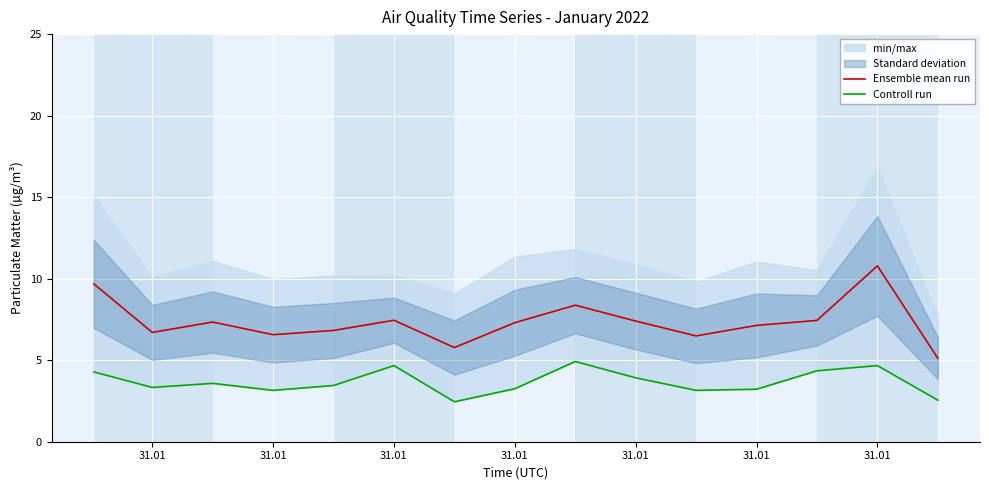

What is the total value across all series at 31.01?

10.0